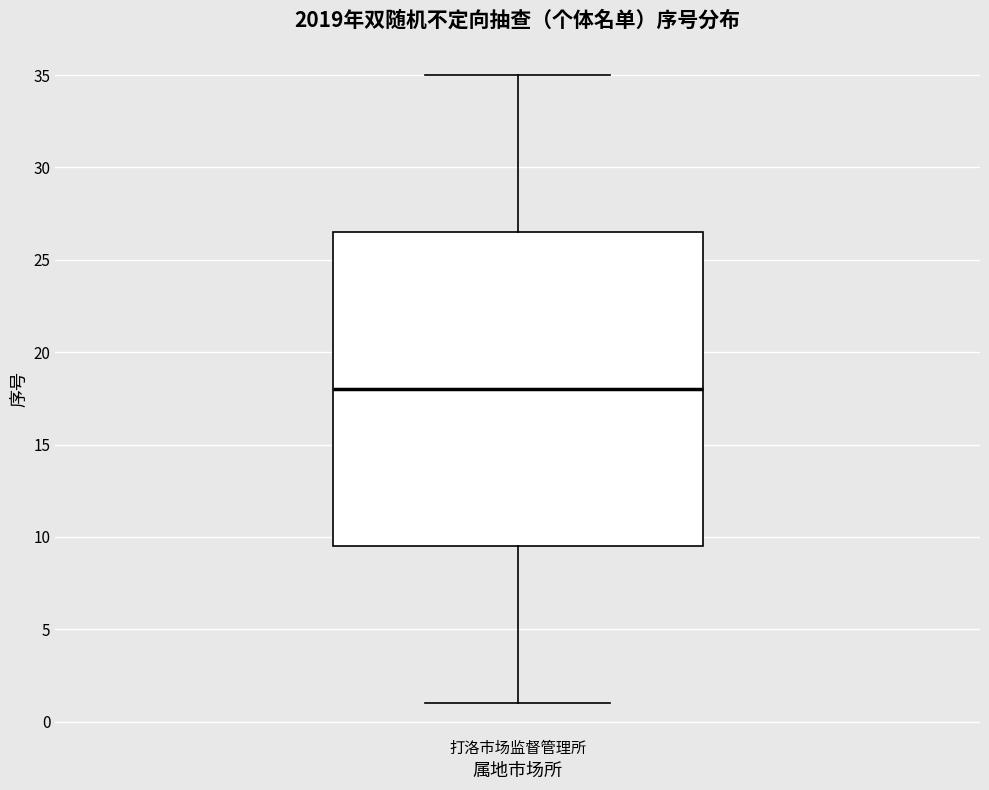

Read this box plot against the y-axis: the position of the median line, the range covered by the box, and the ends of both whiskers. The values are not printed on the chart, so give them approximately, as read against the axis.

median 18.0, box 9.5 to 26.5, whiskers 1.0 to 35.0